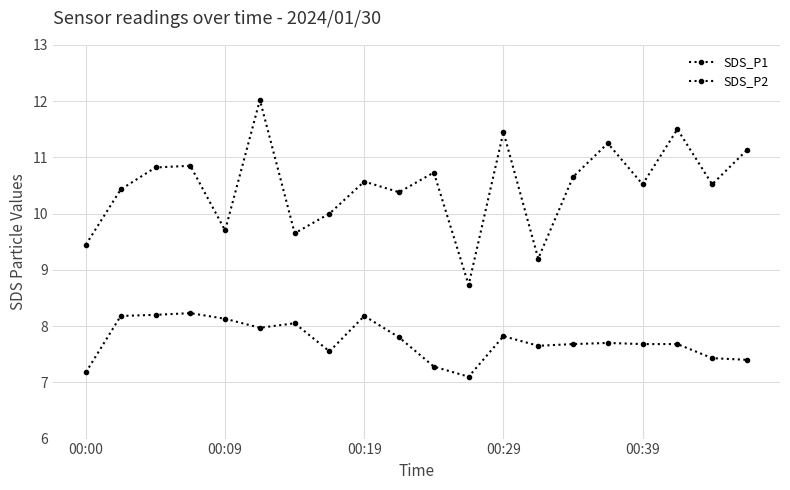

What is the difference between the maximum and minimum values in the SDS_P1 series?

3.3